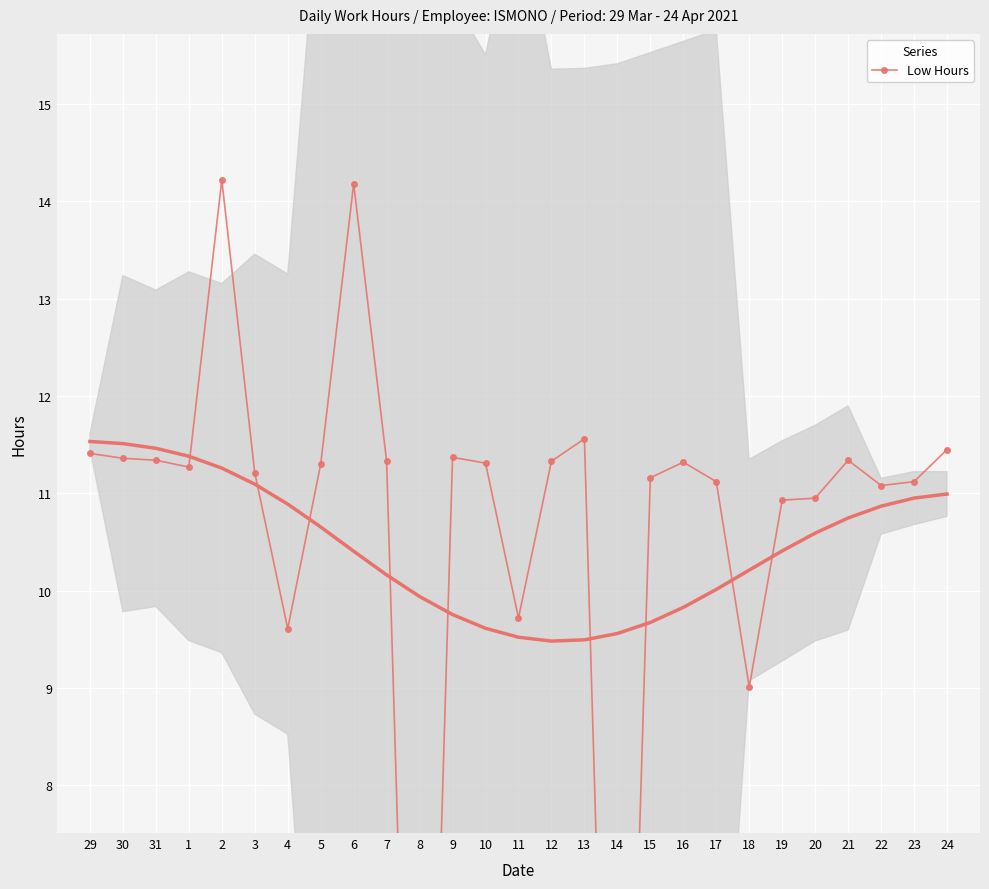

How many values are below 11?

7